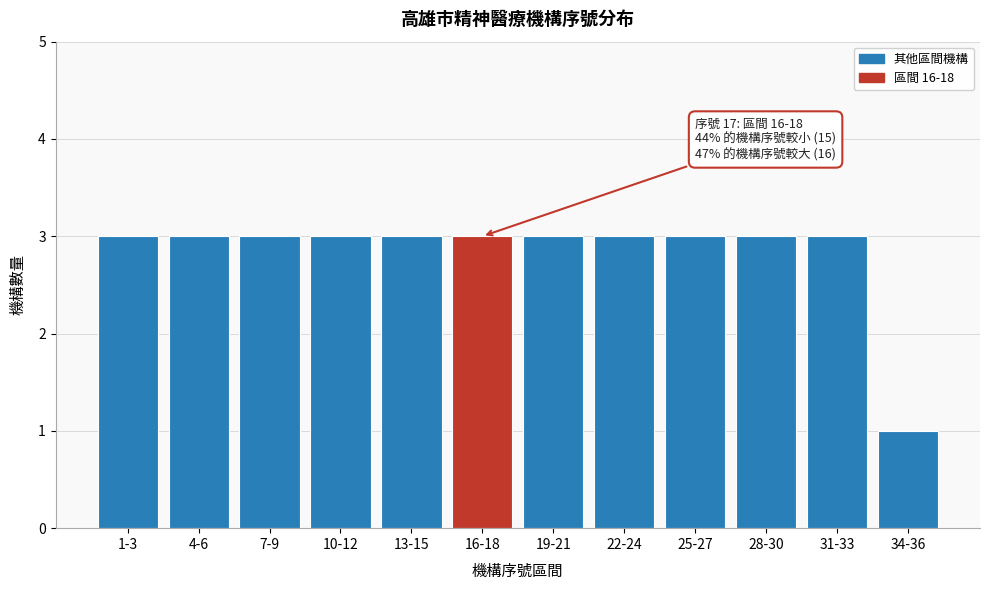

Reading left to right, what are all the values shown in this chart?

1-3=3	4-6=3	7-9=3	10-12=3	13-15=3	16-18=3	19-21=3	22-24=3	25-27=3	28-30=3	31-33=3	34-36=1